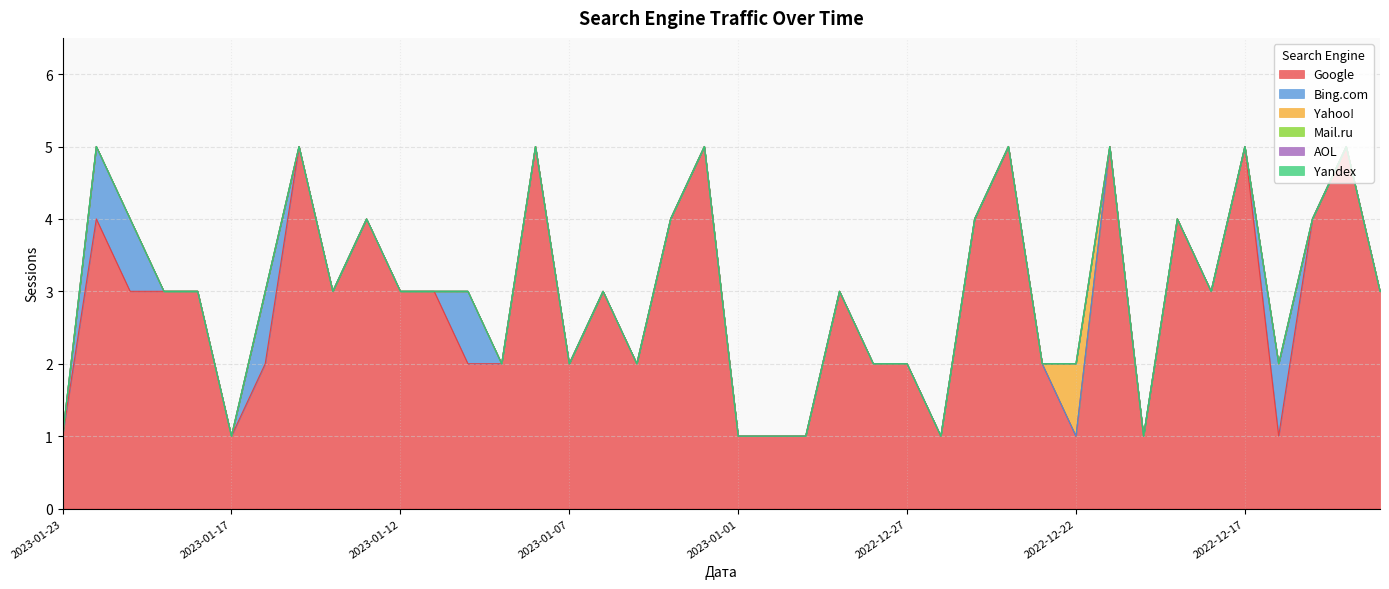

How many data points does each series have?

40